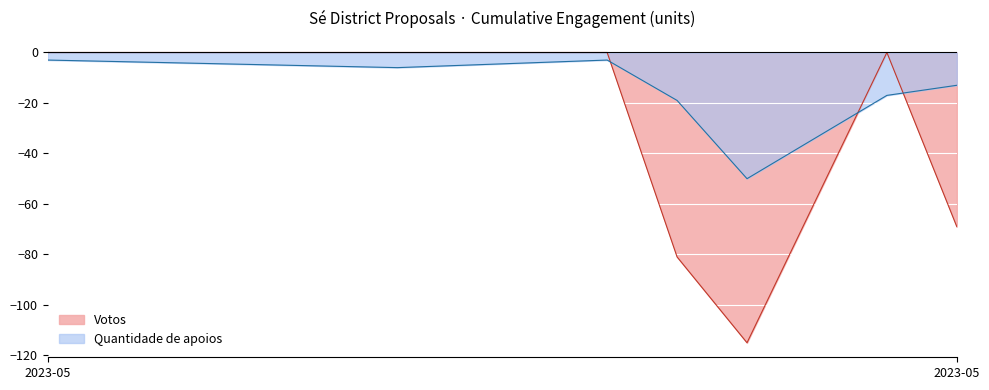

List the series in order of their peak value, lowest first.

Quantidade de apoios, Votos